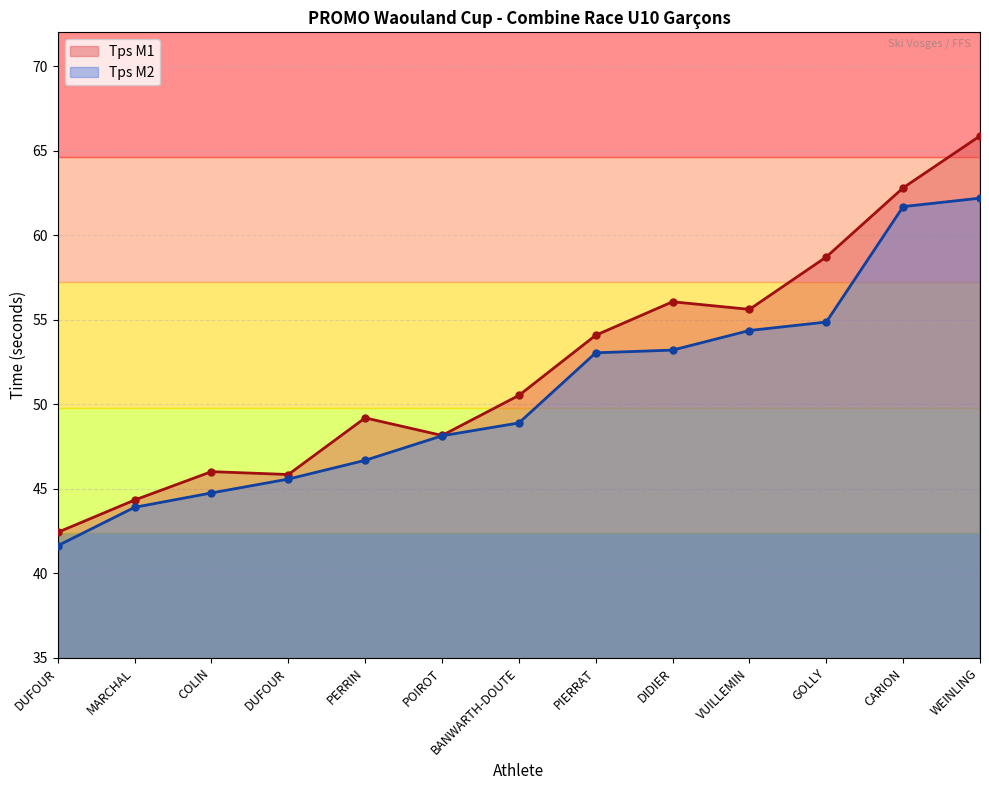

Which series has the largest range (max minus min)?

Tps M1